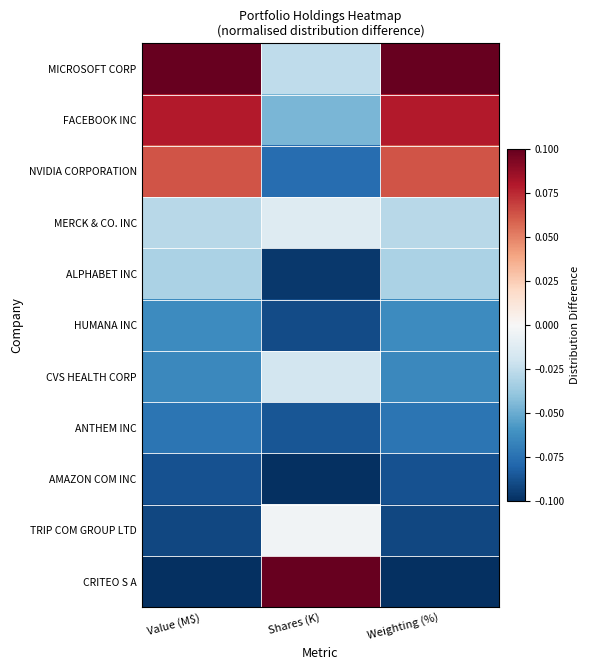

Which series has the largest total across all categories?

MICROSOFT CORP